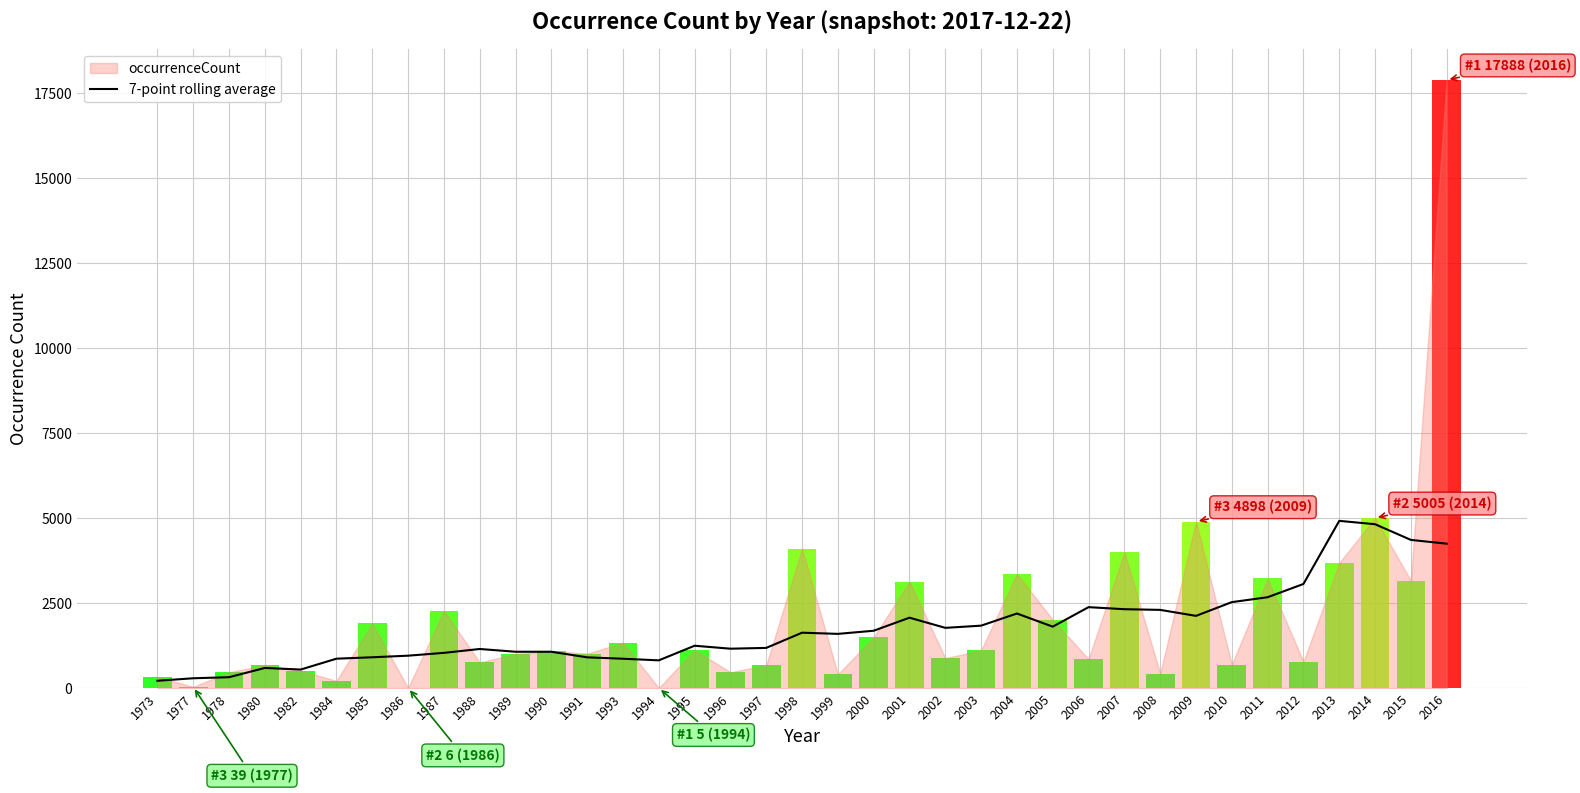

Is it true that 7-point rolling average equals 1816.7 at 1988?

False